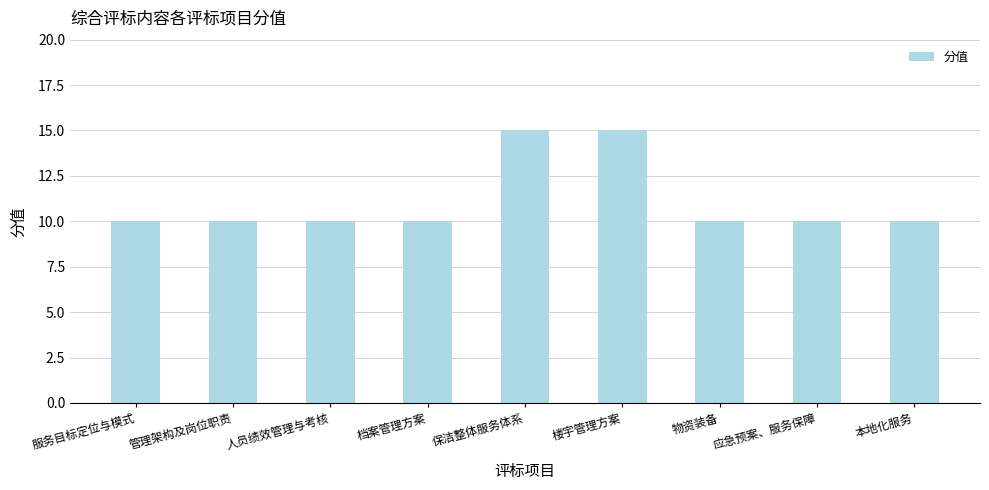

What is the sum of all values?

100